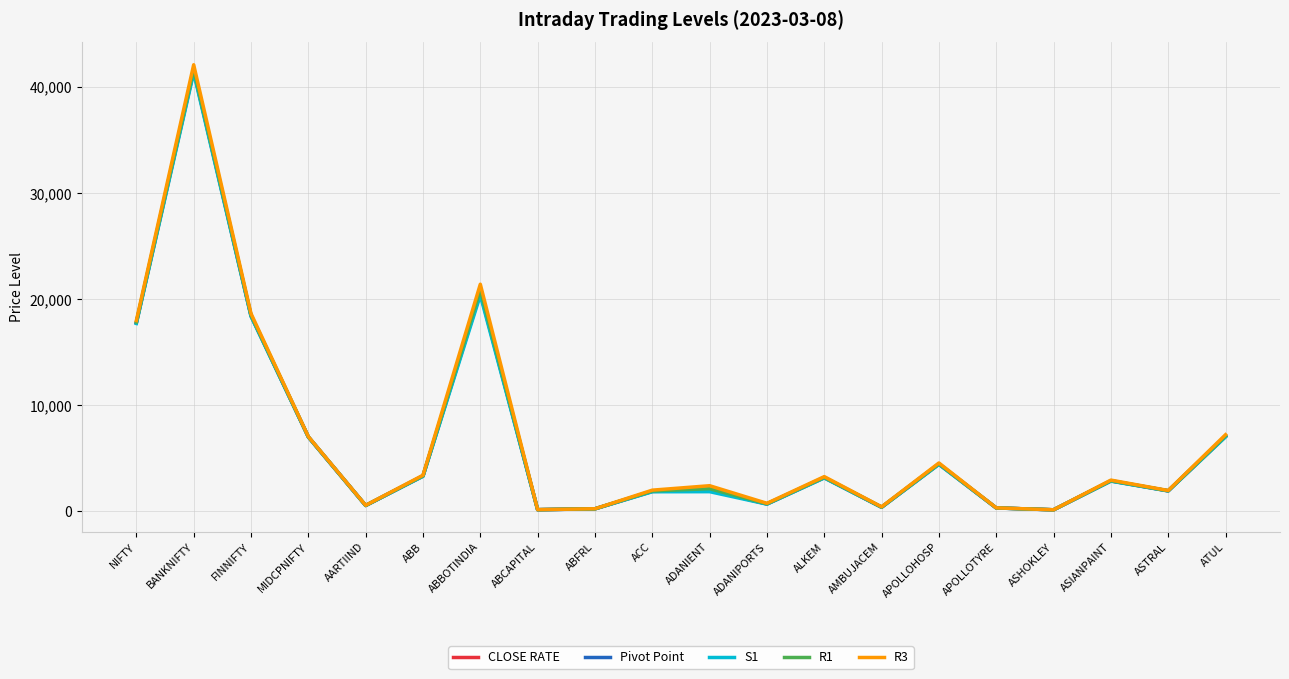

At which category is the sum across all series the highest?

BANKNIFTY